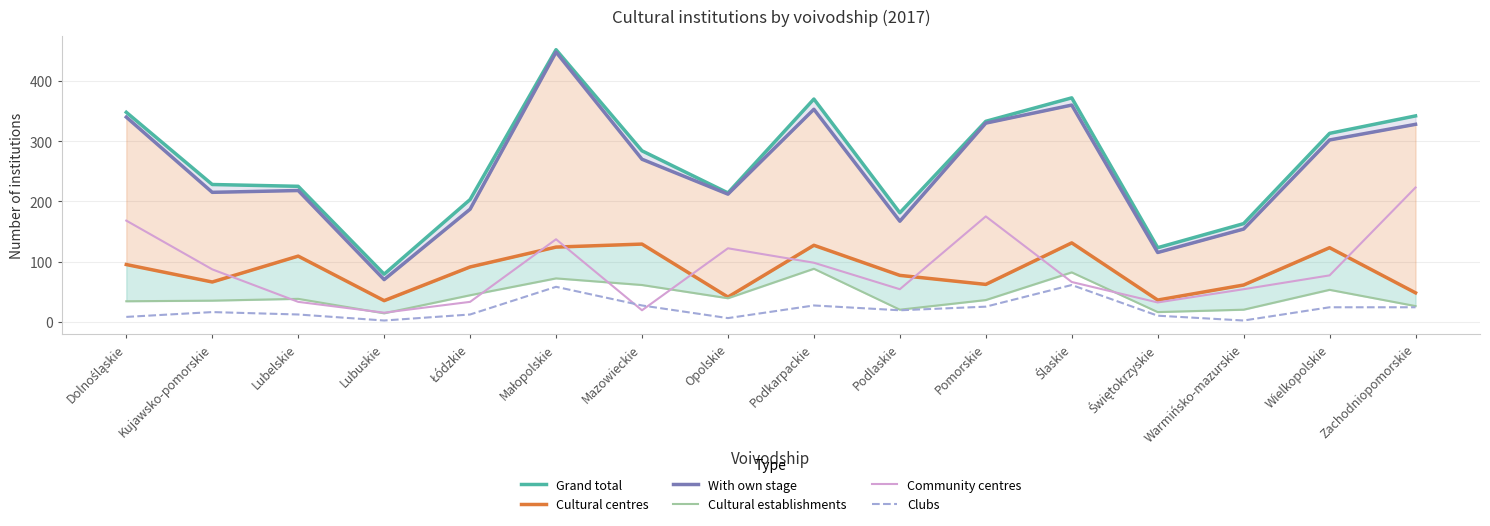

What position from the left is Warmińsko-mazurskie?

14